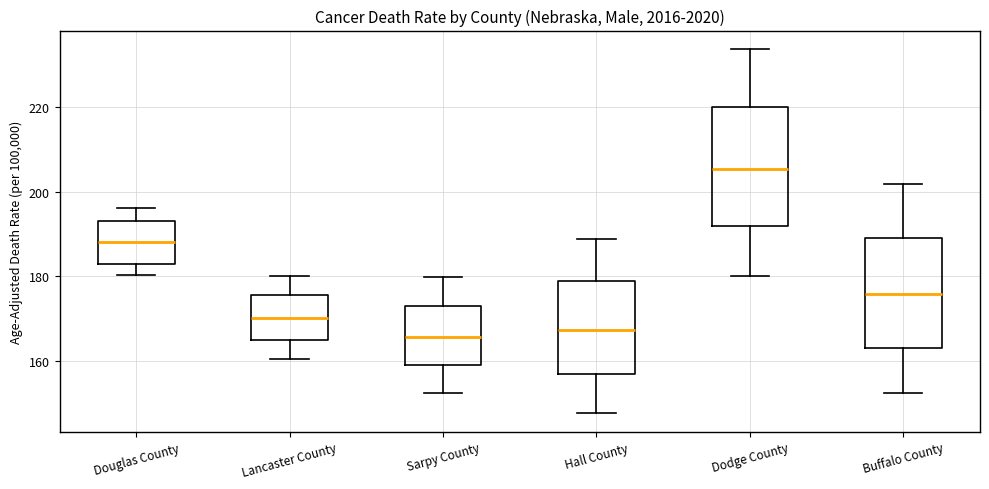

Where does the upper whisker of the box for Buffalo County end on the y-axis? The values are not printed on the chart, so give them approximately, as read against the axis.

202